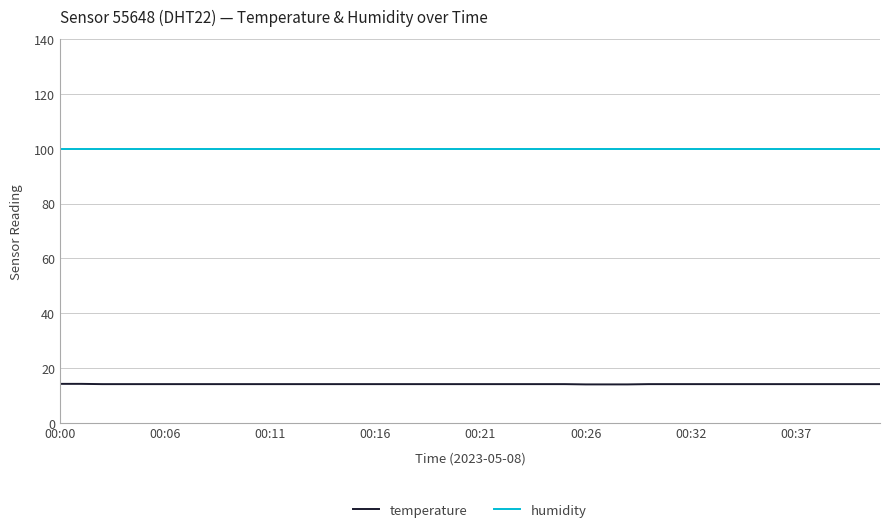

Which series has the largest total across all categories?

humidity